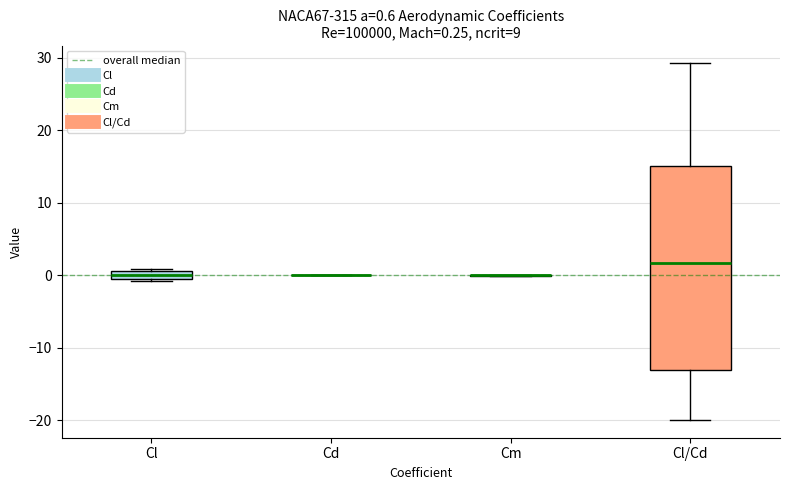

Which box is the tallest, from its lower edge to its upper edge?

Cl/Cd